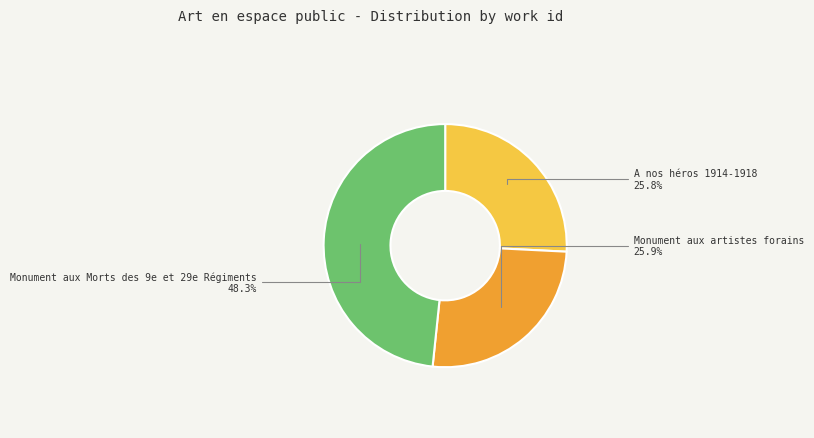

Approximately how many times larger is the value at Monument aux Morts des 9e et 29e Régiments compared to Monument aux artistes forains?

1.9